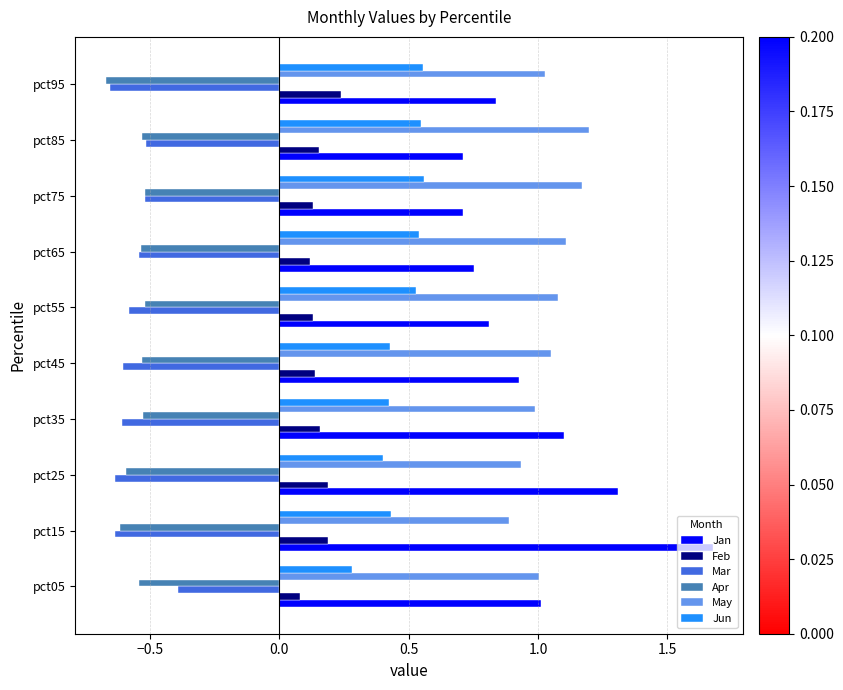

Is it true that Jan equals 1.0 at pct05?

True